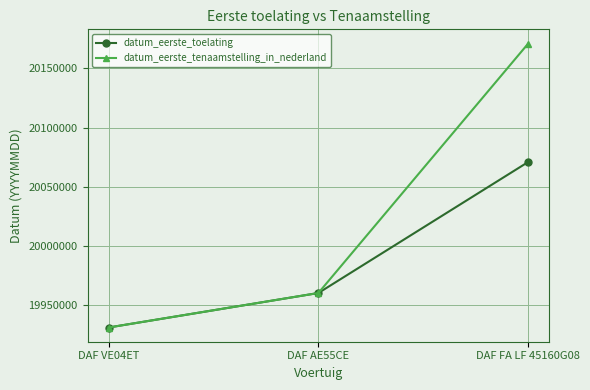

List the series in order of their peak value, highest first.

datum_eerste_tenaamstelling_in_nederland, datum_eerste_toelating